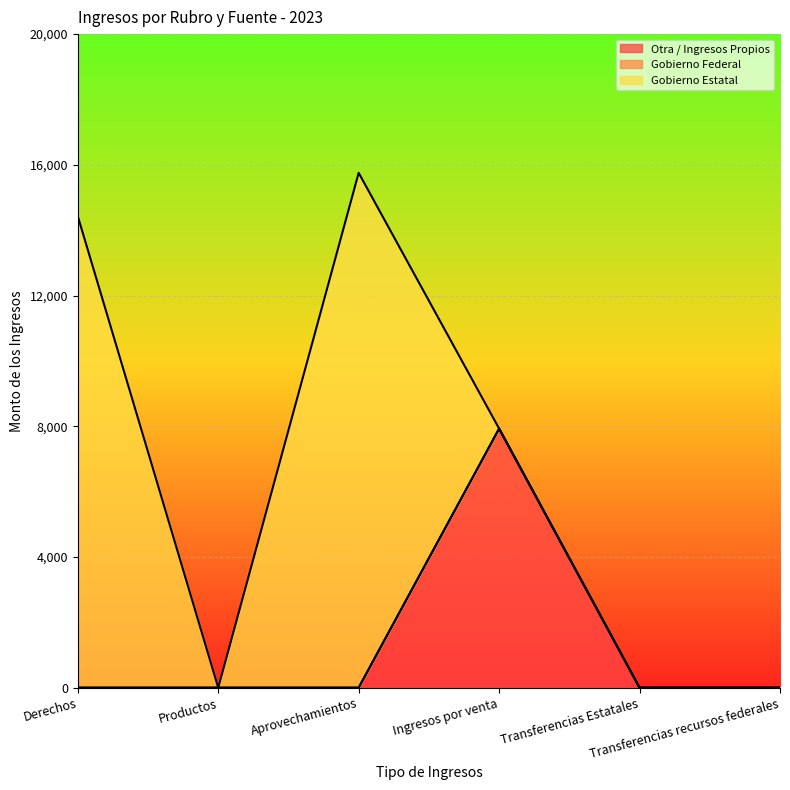

At how many categories does at least one series exceed 14673?

1